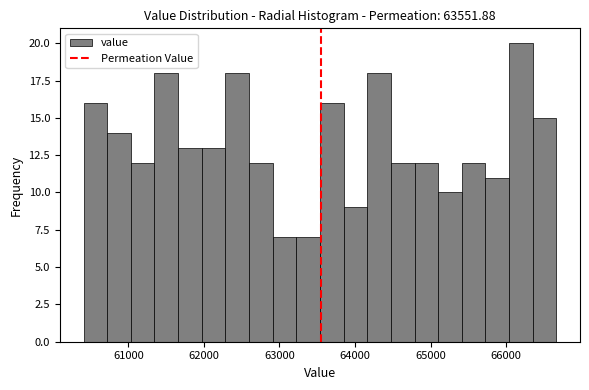

Read against the x-axis, roughly where is the centre of the tallest bar?

66200